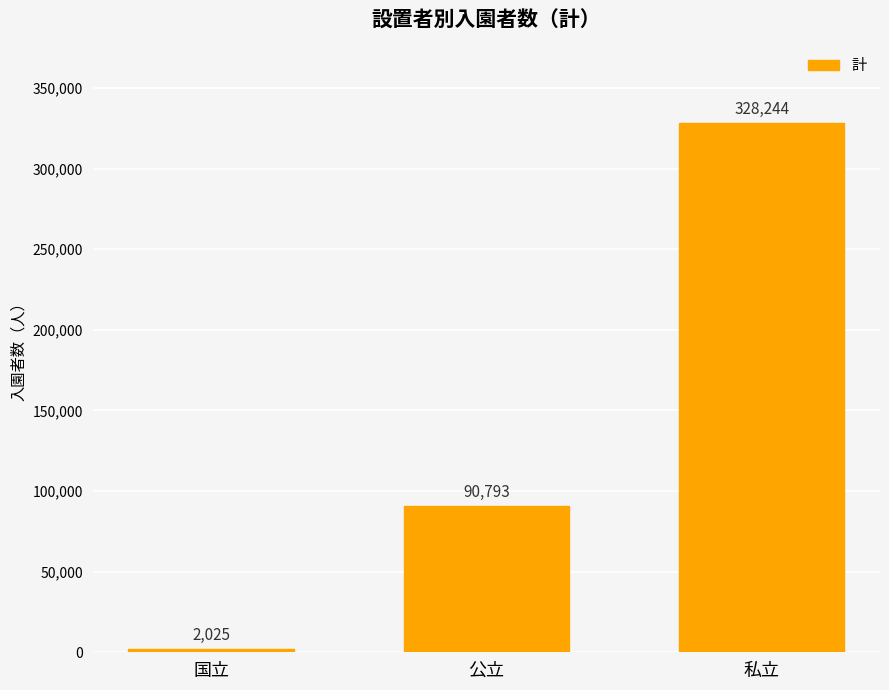

What is the value of the 1st bar from the left?

2025